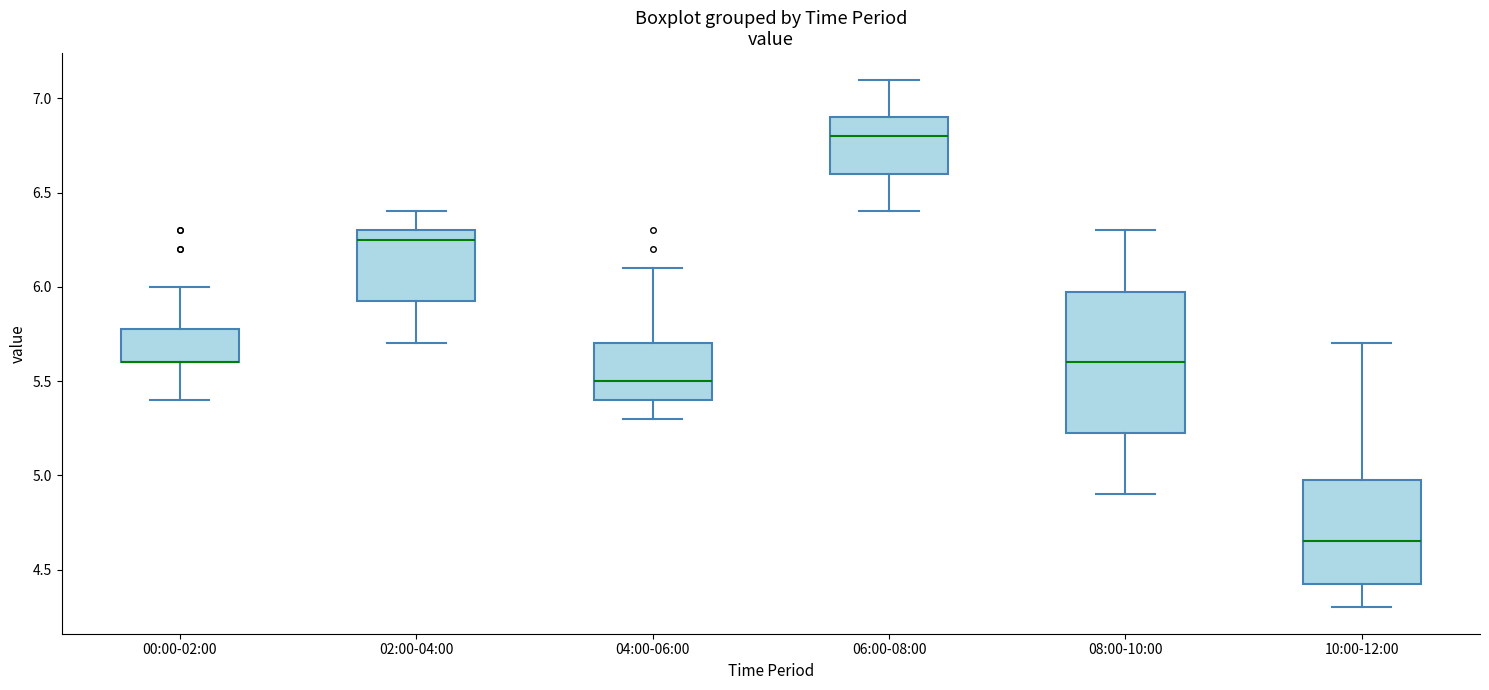

Which box is the tallest, from its lower edge to its upper edge?

08:00-10:00